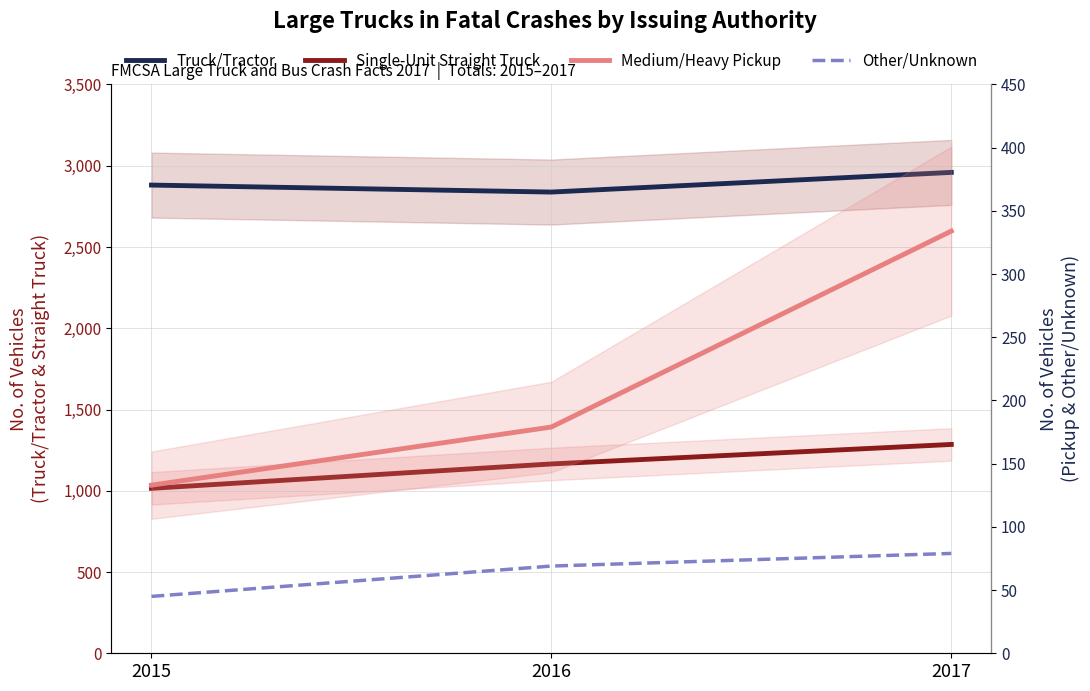

Reading right to left, extract all data points from this chart.

Truck/Tractor: 2959	2838	2881
Single-Unit Straight Truck: 1285	1165	1015
Medium/Heavy Pickup: 334	179	133
Other/Unknown: 79	69	45